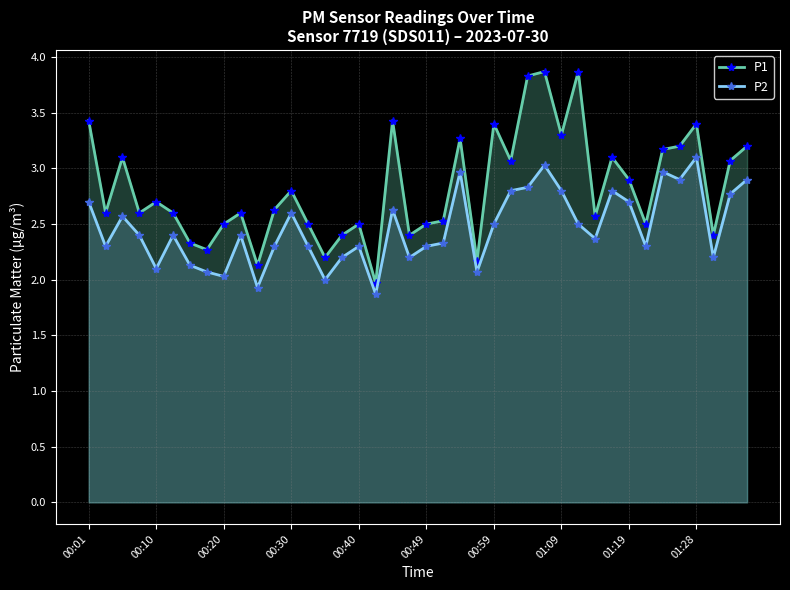

What is the maximum value for P2?

3.1